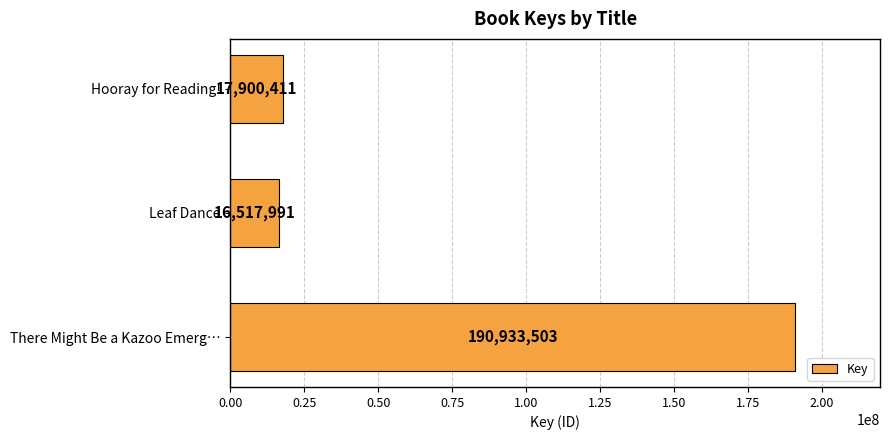

Reading bottom to top, list all the values displayed in this chart.

There Might Be a Kazoo Emerg…=190933503	Leaf Dance=16517991	Hooray for Reading!=17900411